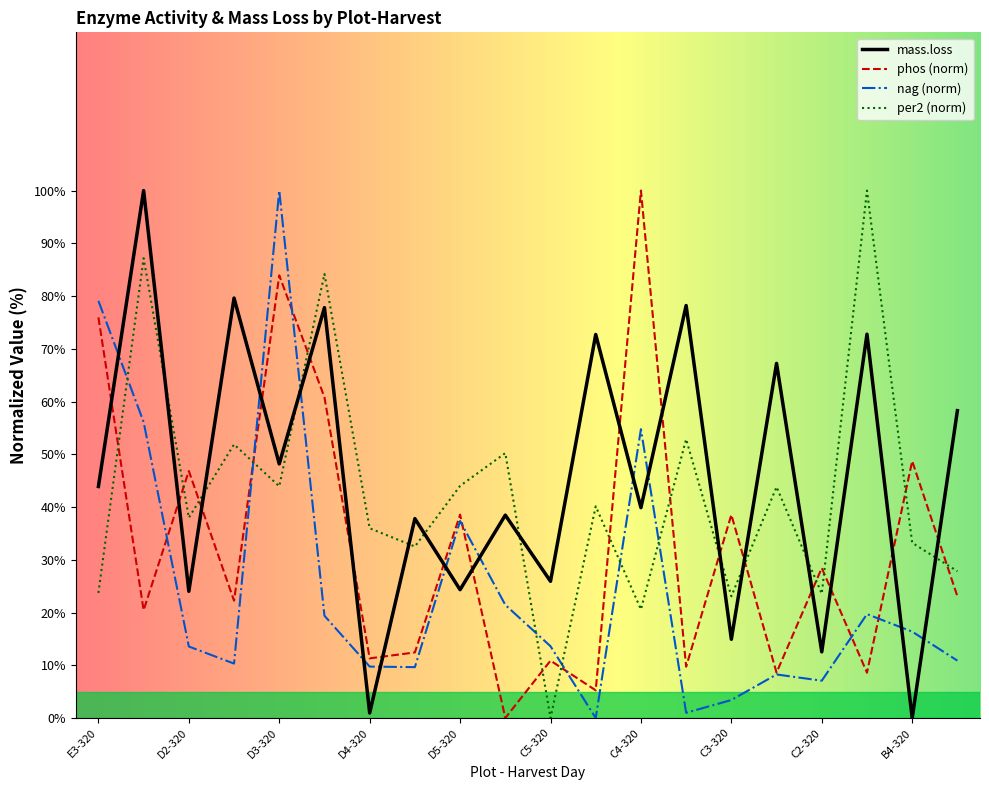

How many times do phos (norm) and mass.loss cross each other?

17